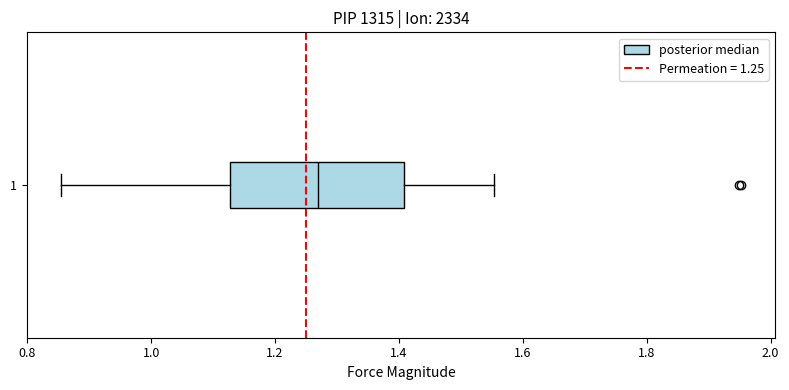

Read this box plot against the x-axis: the position of the median line, the range covered by the box, and the ends of both whiskers. The values are not printed on the chart, so give them approximately, as read against the axis.

median 1.26, box 1.12 to 1.40, whiskers 0.86 to 1.56